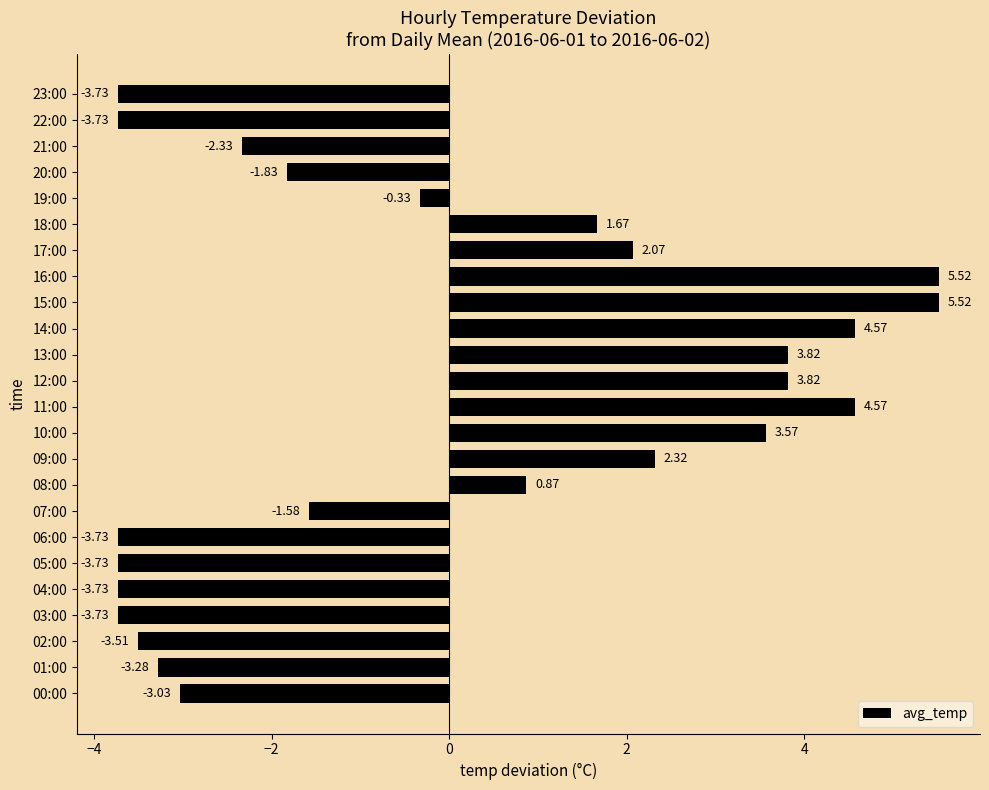

Between 13:00 and 17:00, which is larger?

13:00